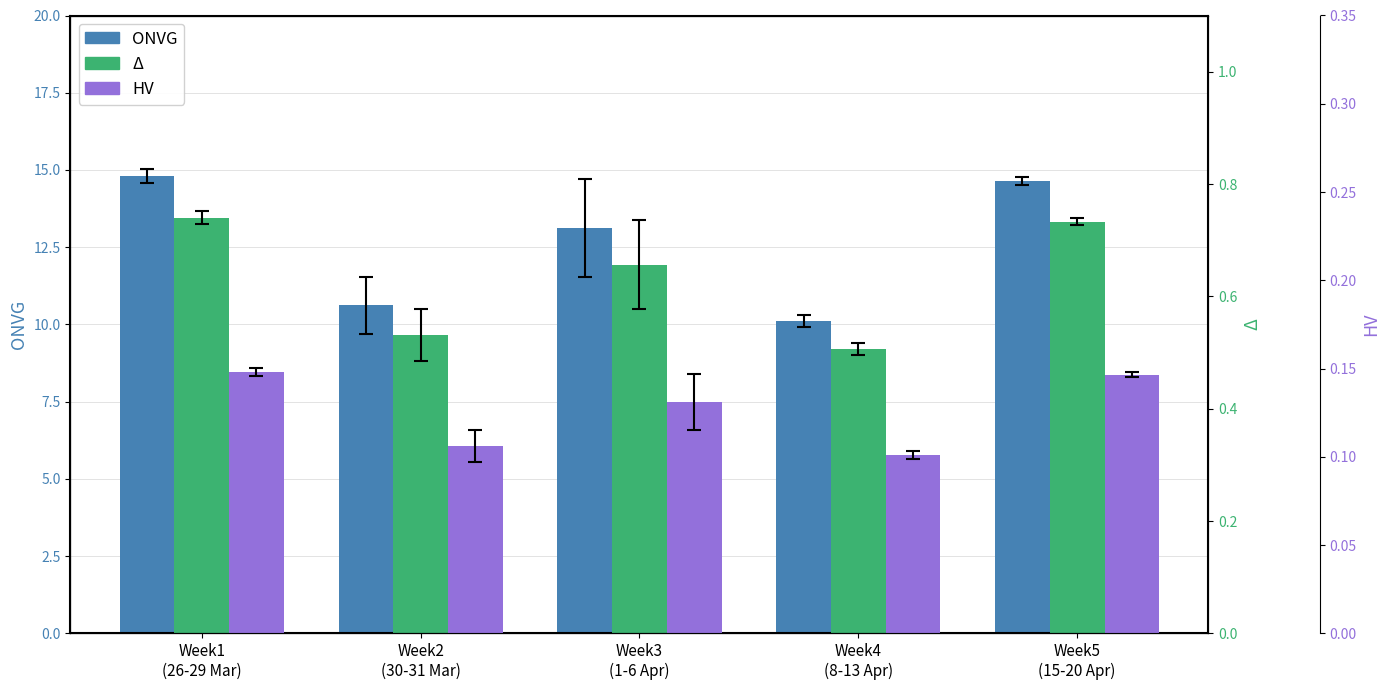

The value of Low (Hours) at Week1
(26-29 Mar) is 14.8. True or false?

True